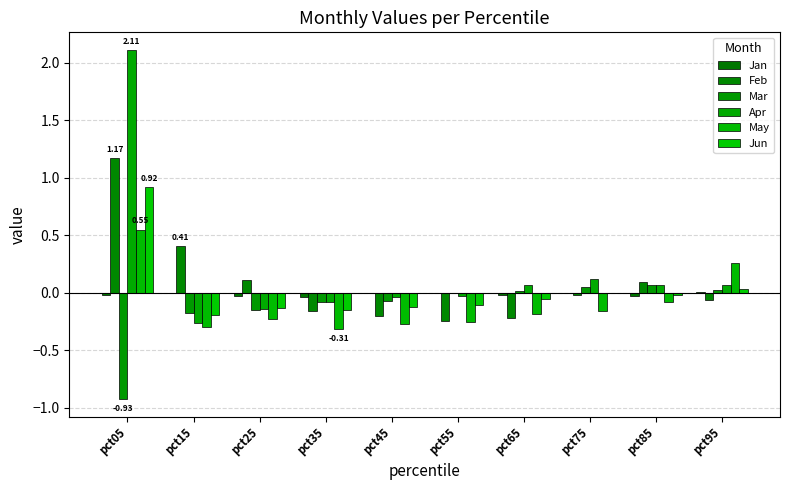

Does the chart contain stacked bars?

No